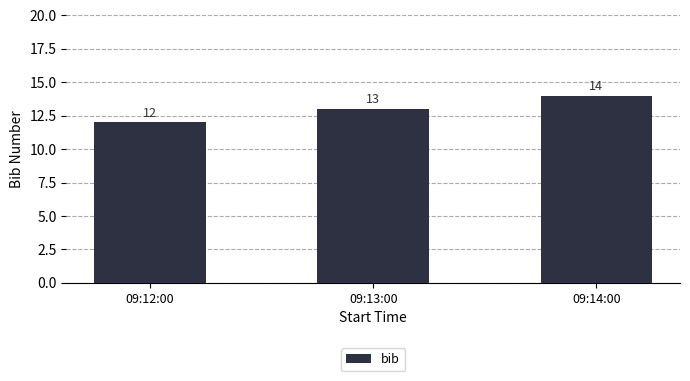

Between 09:14:00 and 09:13:00, which is larger?

09:14:00